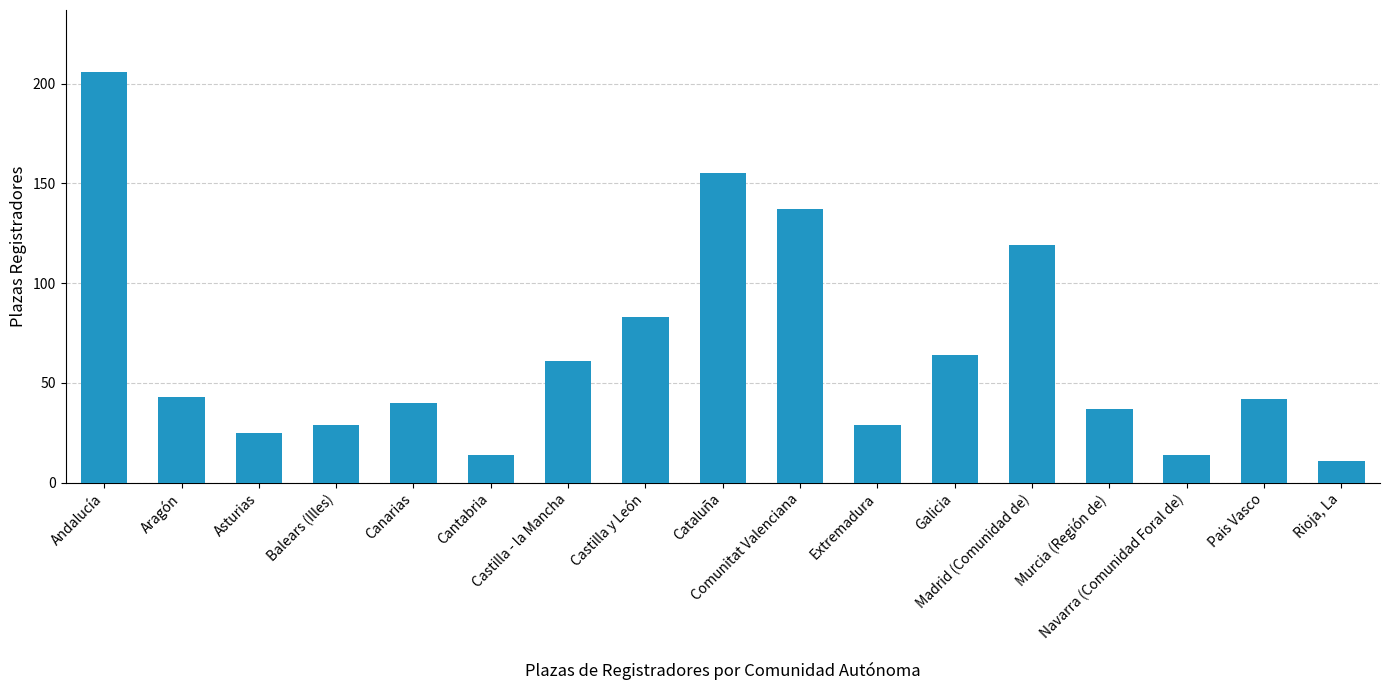

True or false: the data shows 53 at Murcia (Región de).

False